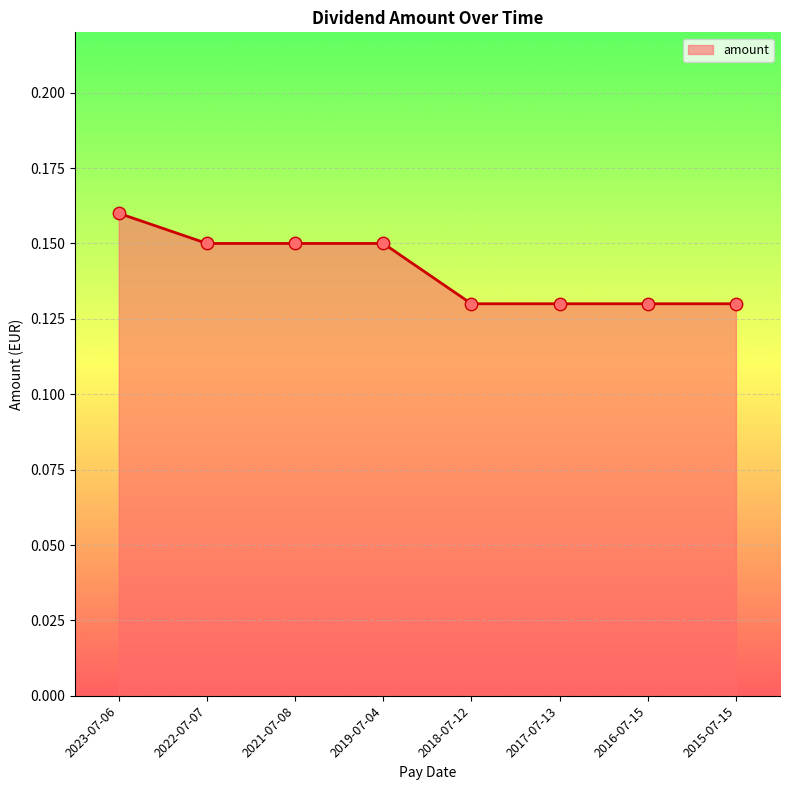

Which has a higher value, 2022-07-07 or 2018-07-12?

2022-07-07